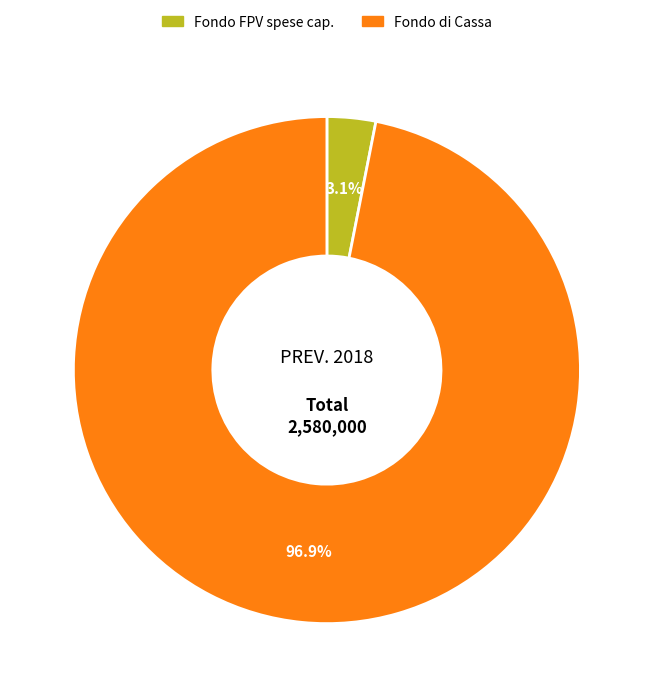

Is there any slice that represents more than half of the pie?

Yes